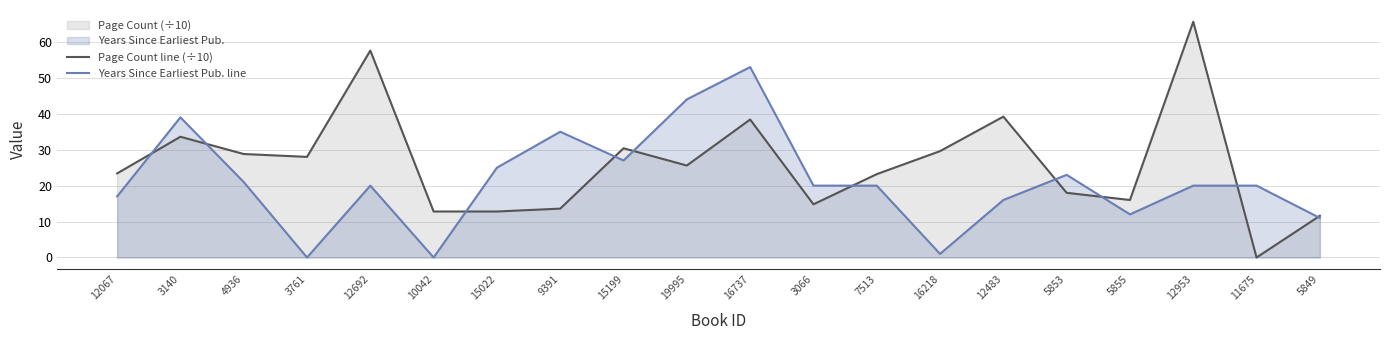

At how many categories does at least one series exceed 7?

20